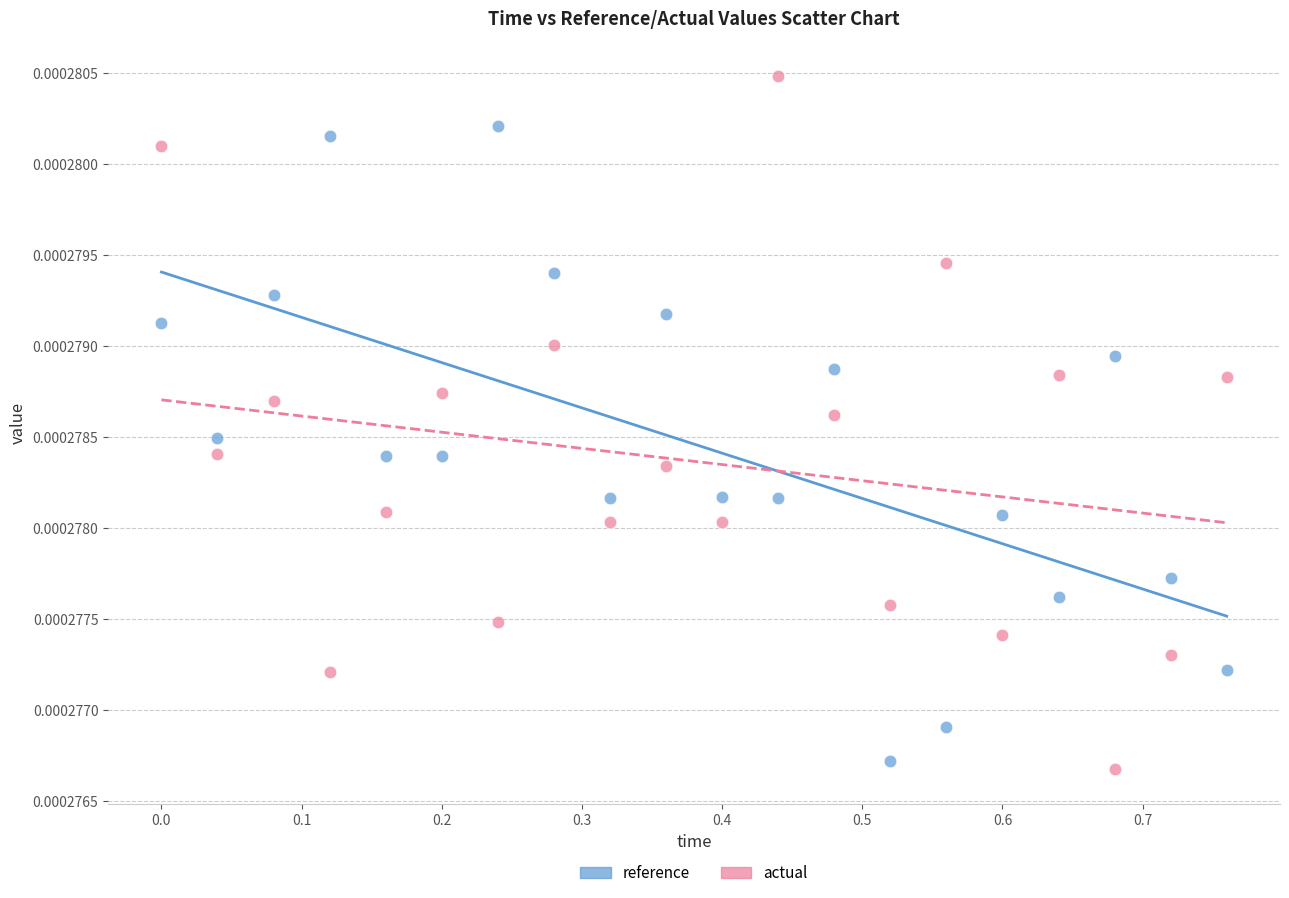

Across all data points, what is the range of X values (max minus min)?

0.8